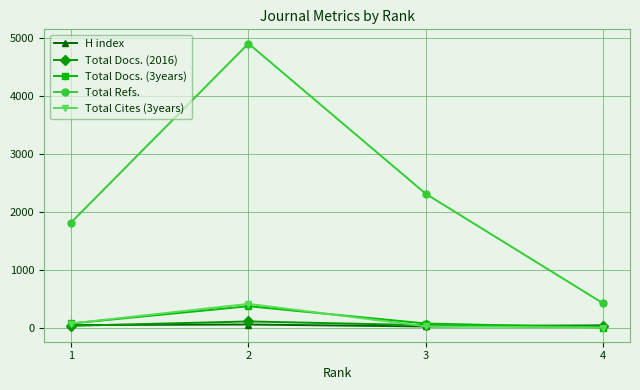

How many lines are shown in the chart?

5